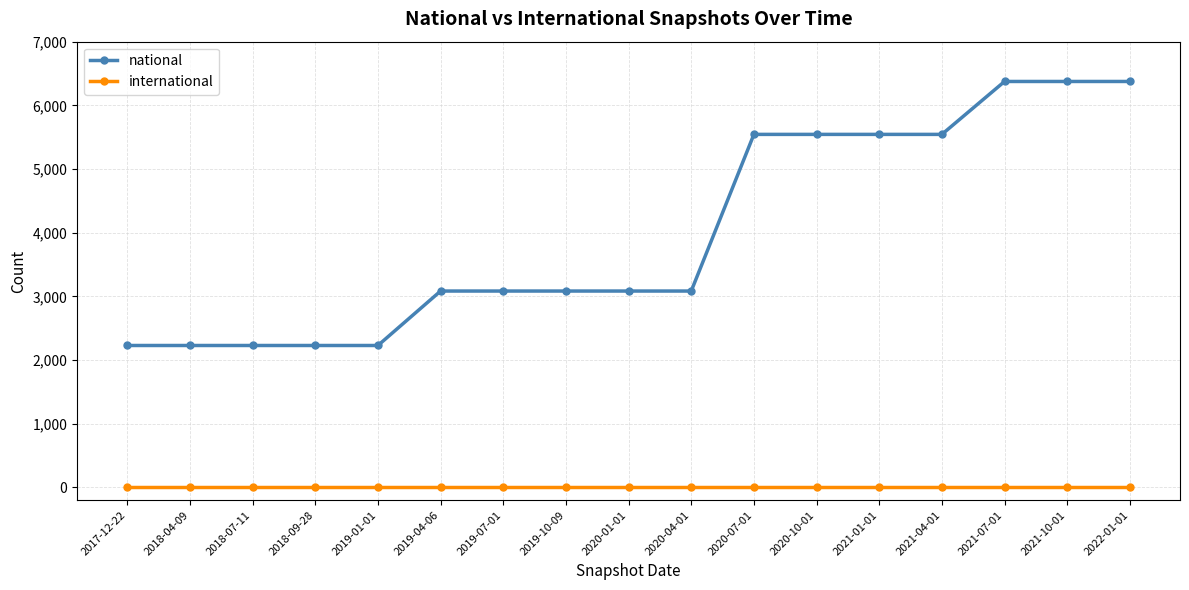

How many lines are shown in the chart?

2